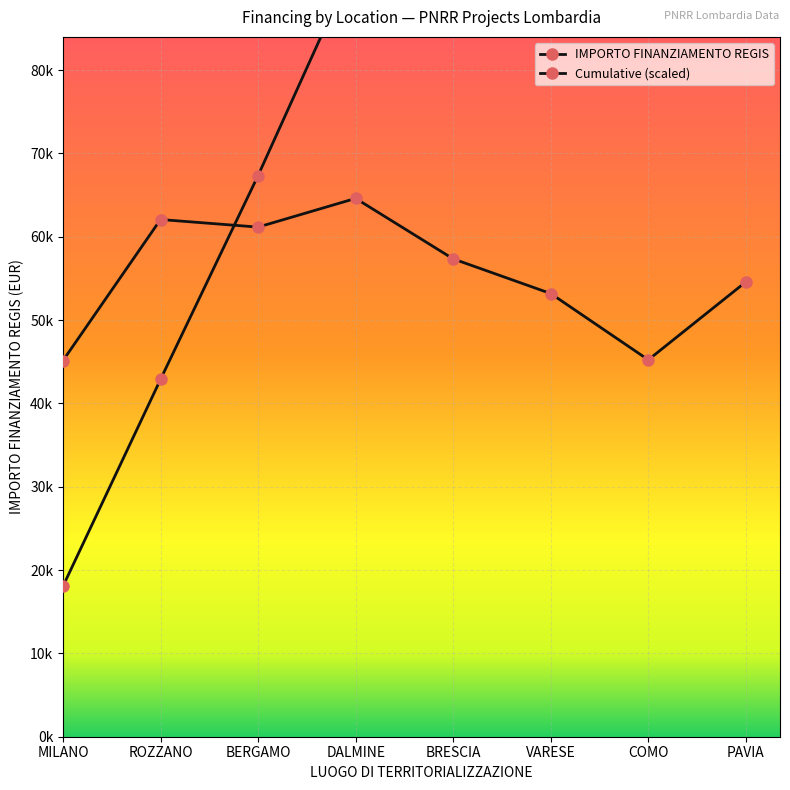

List the series in order of their peak value, lowest first.

IMPORTO FINANZIAMENTO REGIS, Cumulative (scaled)